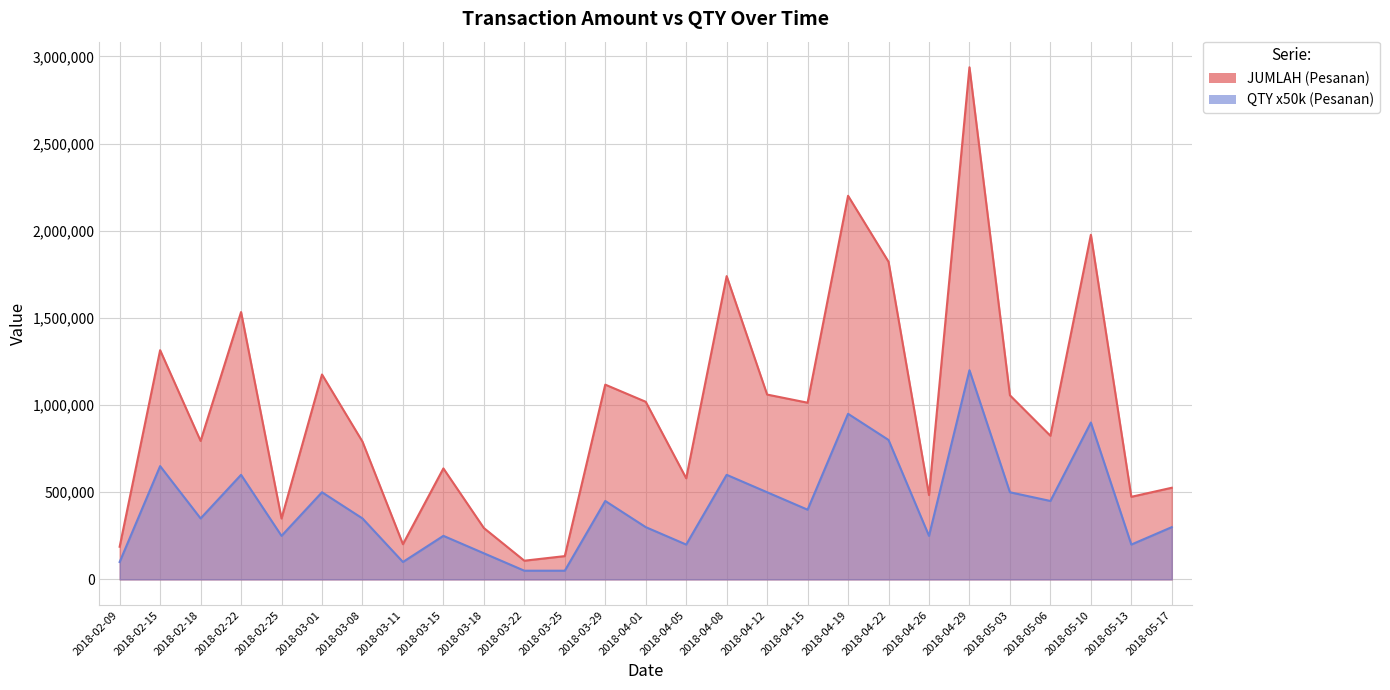

Reading left to right, list all the values displayed in this chart.

QTY (Pesanan): 100000	650000	350000	600000	250000	500000	350000	100000	250000	150000	50000	50000	450000	300000	200000	600000	500000	400000	950000	800000	250000	1200000	500000	450000	900000	200000	300000
JUMLAH (Pesanan): 187513	1314863	794413	1533613	349650	1175475	790650	202125	636738	294875	107363	133788	1117288	1019025	580125	1739675	1060413	1013688	2200625	1822013	484050	2937725	1056125	823988	1976975	473900	525875